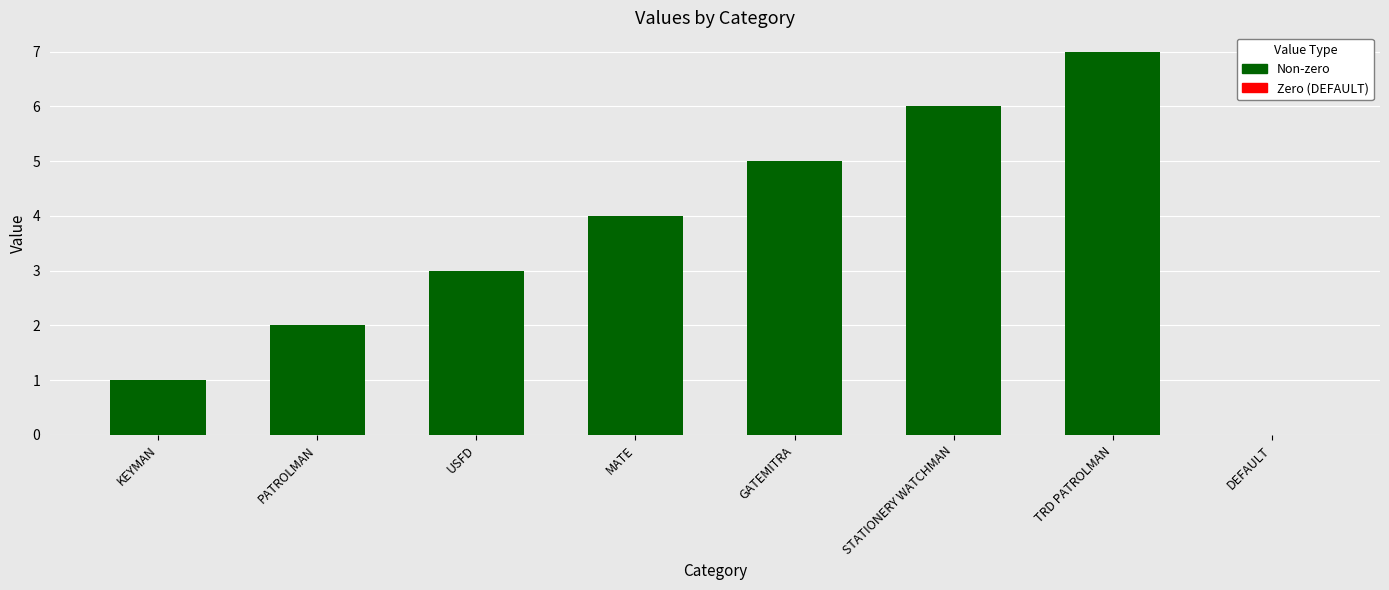

At which category does the chart reach its peak across all series?

TRD PATROLMAN